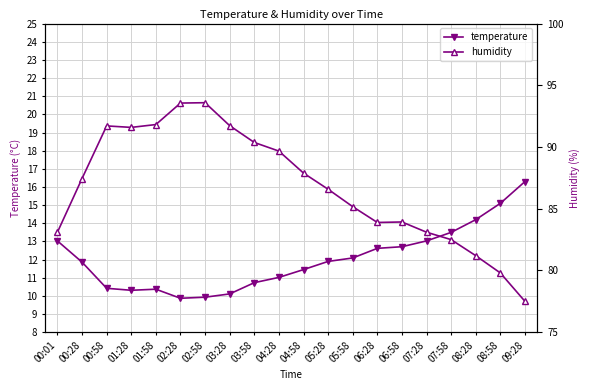

The humidity series shows 27.6 at 00:58. True or false?

False